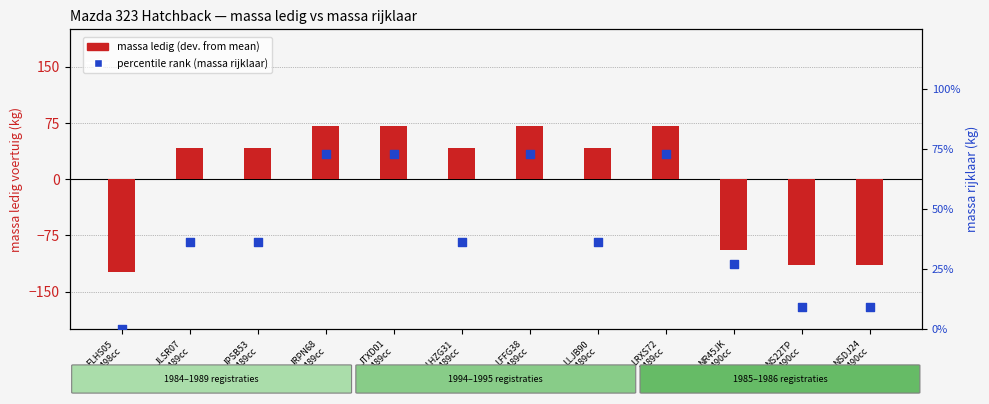

Is the value of massa ledig (deviation from mean) at JPSB53
1489cc greater than the value of percentile rank (massa rijklaar) at NR45JK
1490cc?

Yes